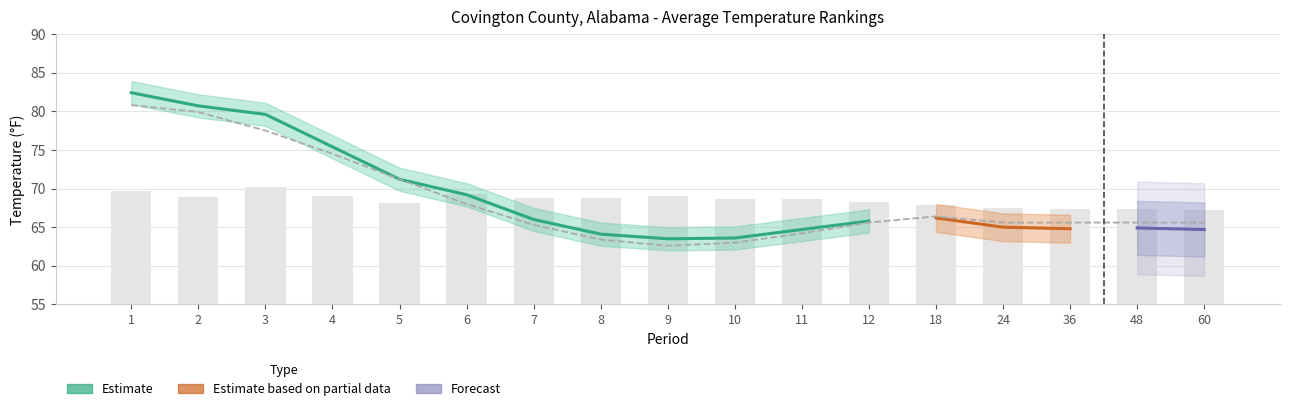

What is the sum of the Value values at 12 and 4?

140.1